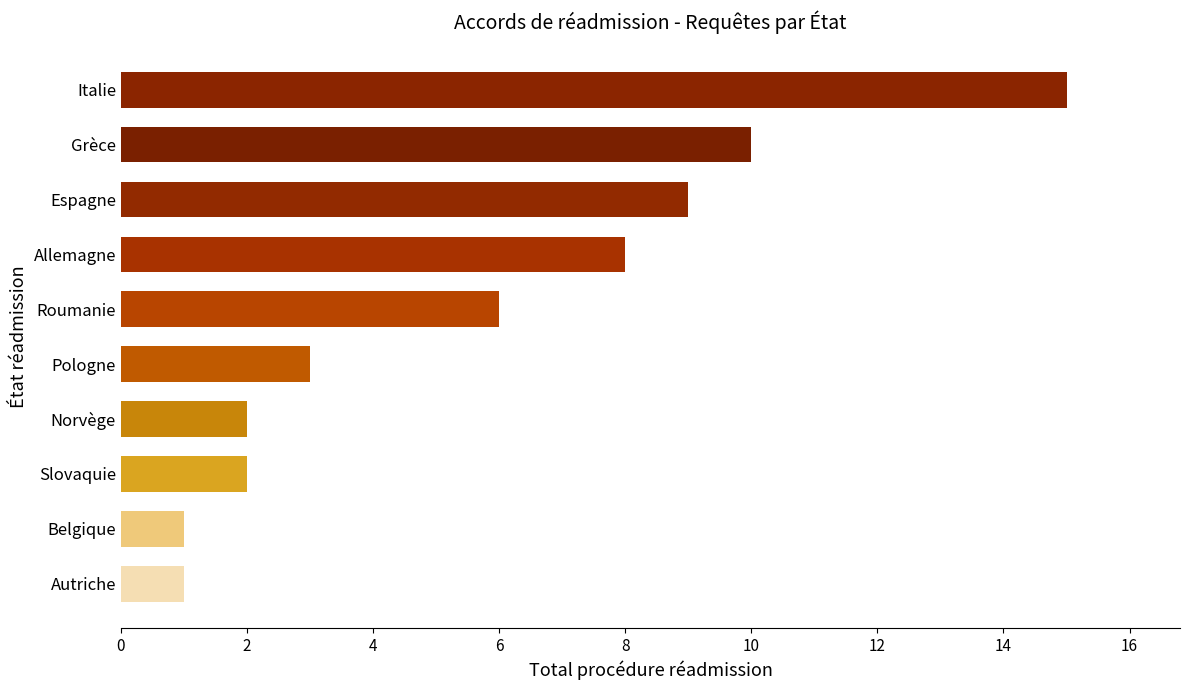

What is the change in value from Norvège to Roumanie?

+4